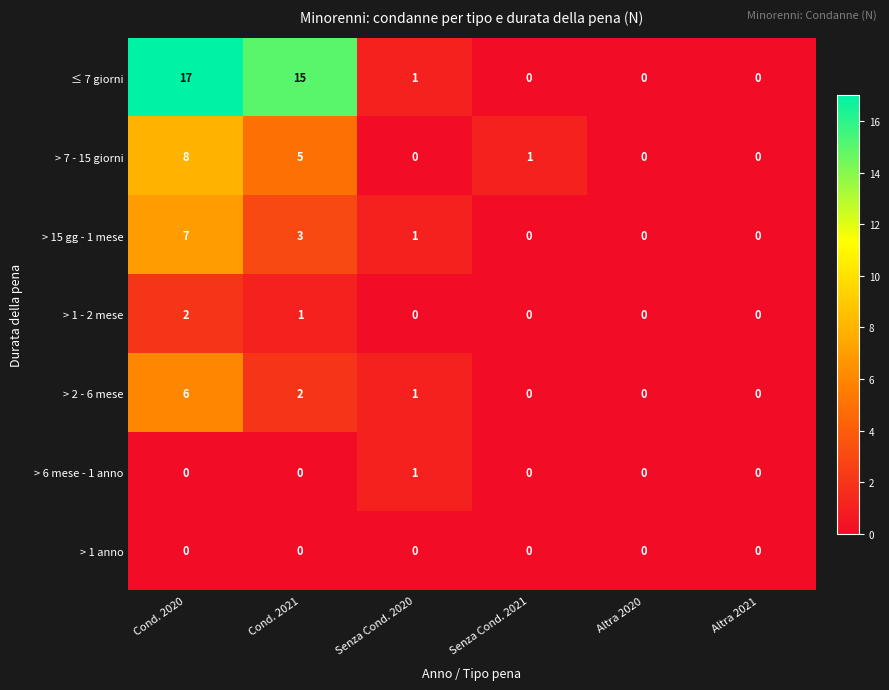

Rank the series by their maximum value, from lowest to highest.

> 1 anno, > 6 mese - 1 anno, > 1 - 2 mese, > 2 - 6 mese, > 15 gg - 1 mese, > 7 - 15 giorni, ≤ 7 giorni